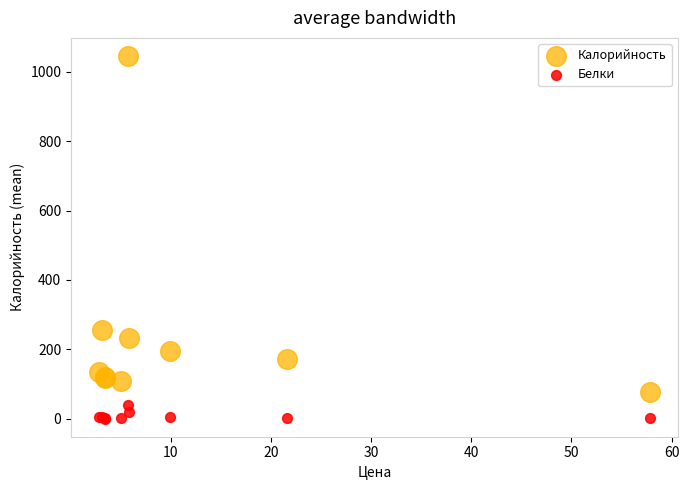

What are all the series names shown in the legend?

Калорийность, Белки